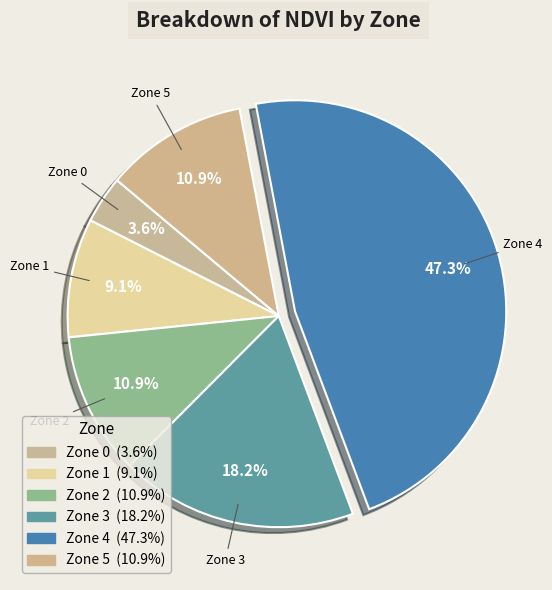

What percentage is the Zone 1 slice, to the nearest percent?

9%